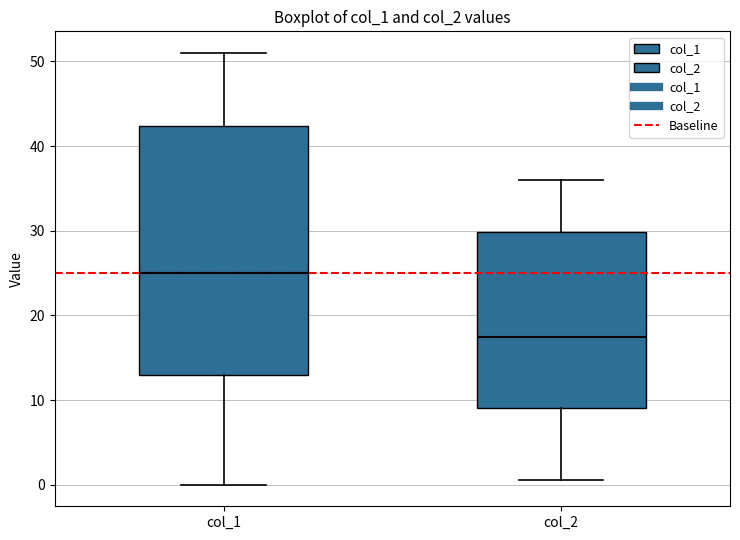

Reading left to right, read every box against the y-axis: the position of its median line, the range the box covers, and the ends of its whiskers. The values are not printed on the chart, so give them approximately, as read against the axis.

col_1: median 25, box 13 to 42, whiskers 0 to 51
col_2: median 18, box 9 to 30, whiskers 1 to 36